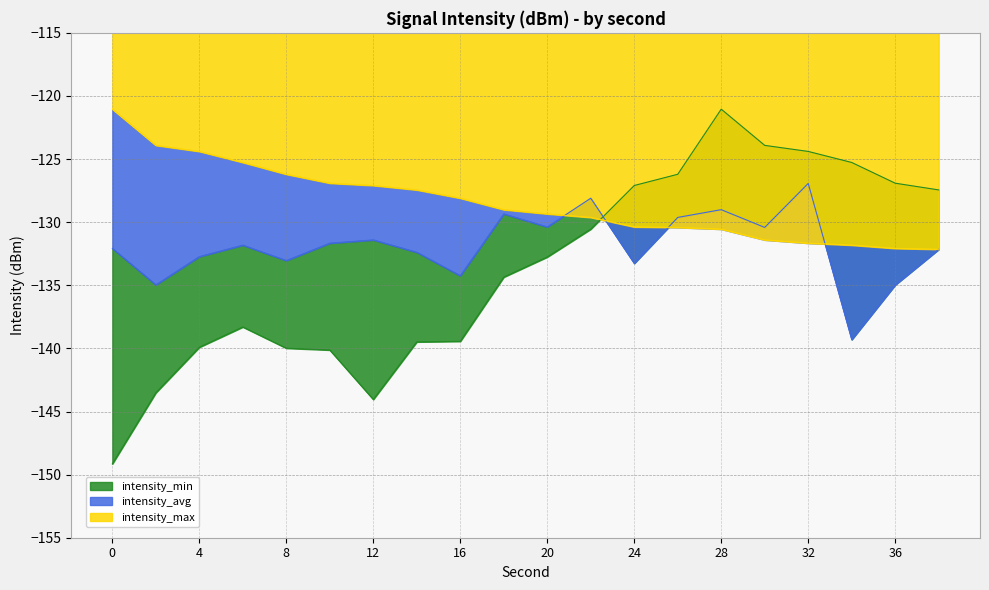

Count the number of categories in the chart.

20